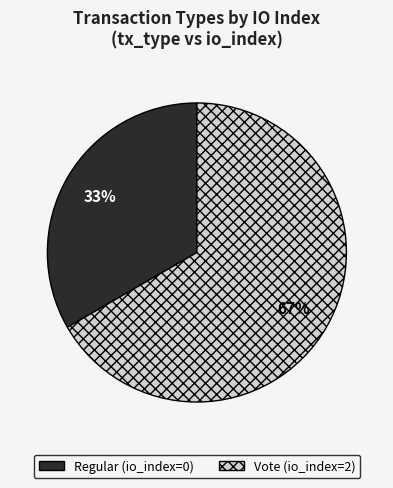

To the nearest percent, what is the combined percentage of Regular (io_index=0) and Vote (io_index=2)?

100%